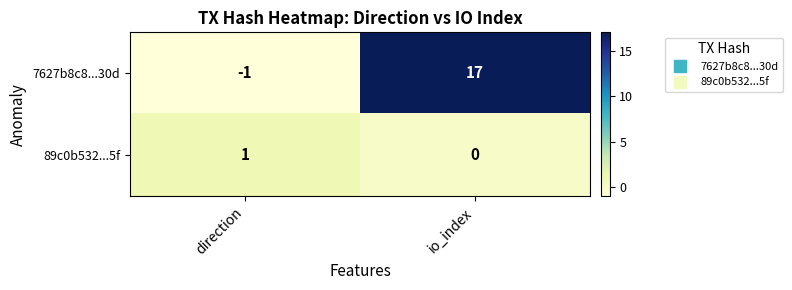

Which series has the largest total across all categories?

7627b8c8...30d